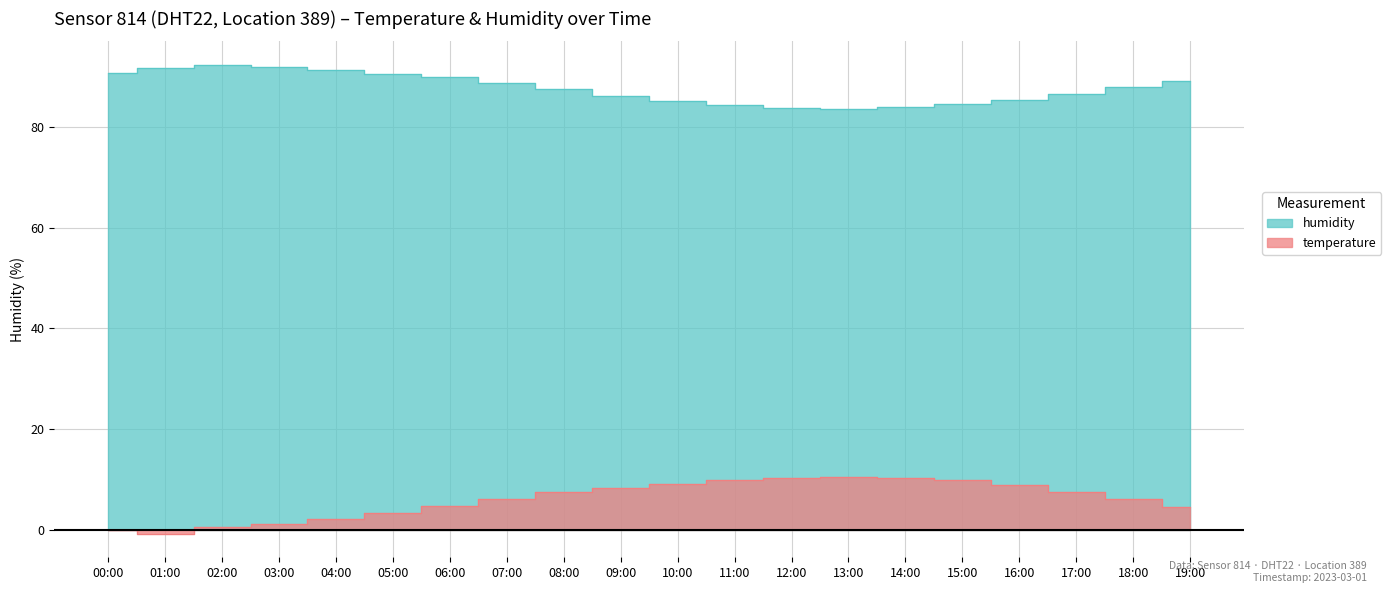

Reading left to right, transcribe all the data shown in this chart.

temperature: -0.1	-0.8	0.5	1.2	2.1	3.4	4.8	6.2	7.5	8.3	9.1	9.8	10.2	10.5	10.3	9.8	8.9	7.6	6.1	4.5
humidity: 90.6	91.7	92.3	91.8	91.2	90.5	89.8	88.6	87.4	86.2	85.1	84.3	83.8	83.5	83.9	84.6	85.4	86.5	87.8	89.1